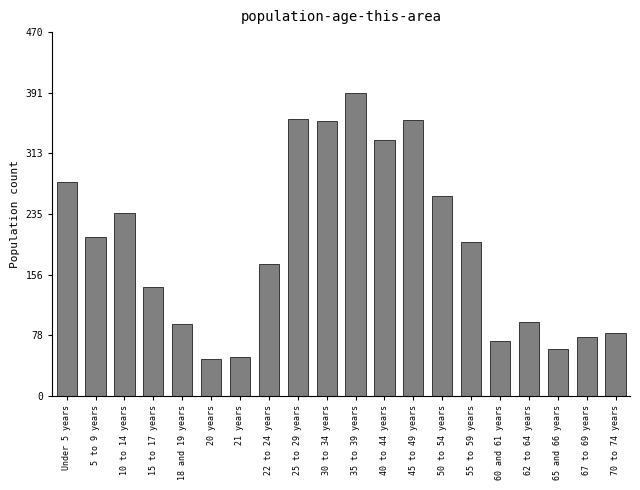

What is the maximum value shown in the chart?

392